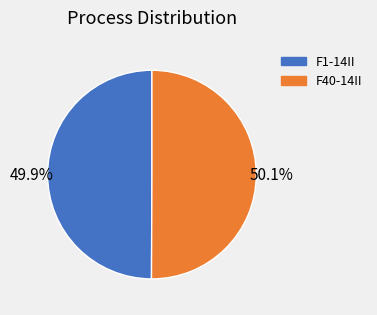

What percentage is the F40-14II slice, to the nearest percent?

50%